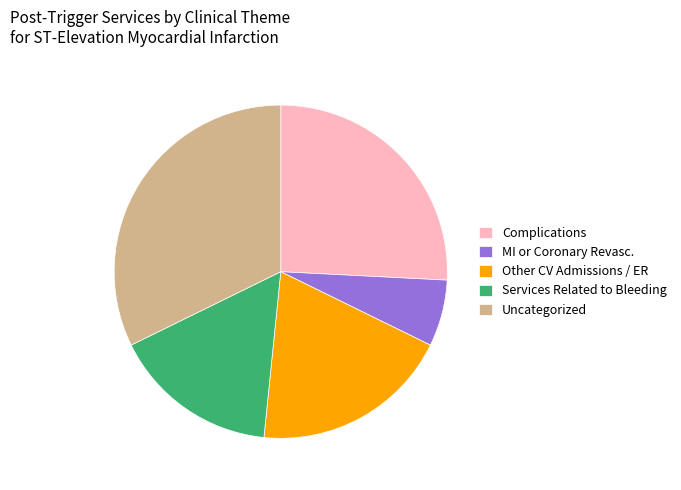

Is it true that Uncategorized is 23% of the pie?

False